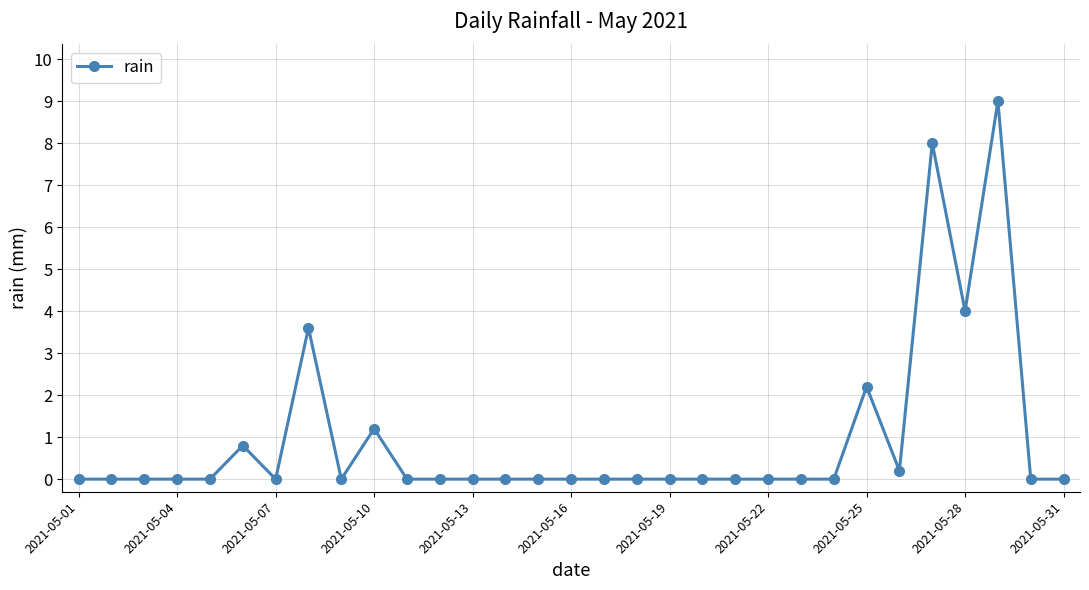

How many distinct data groups are displayed?

1